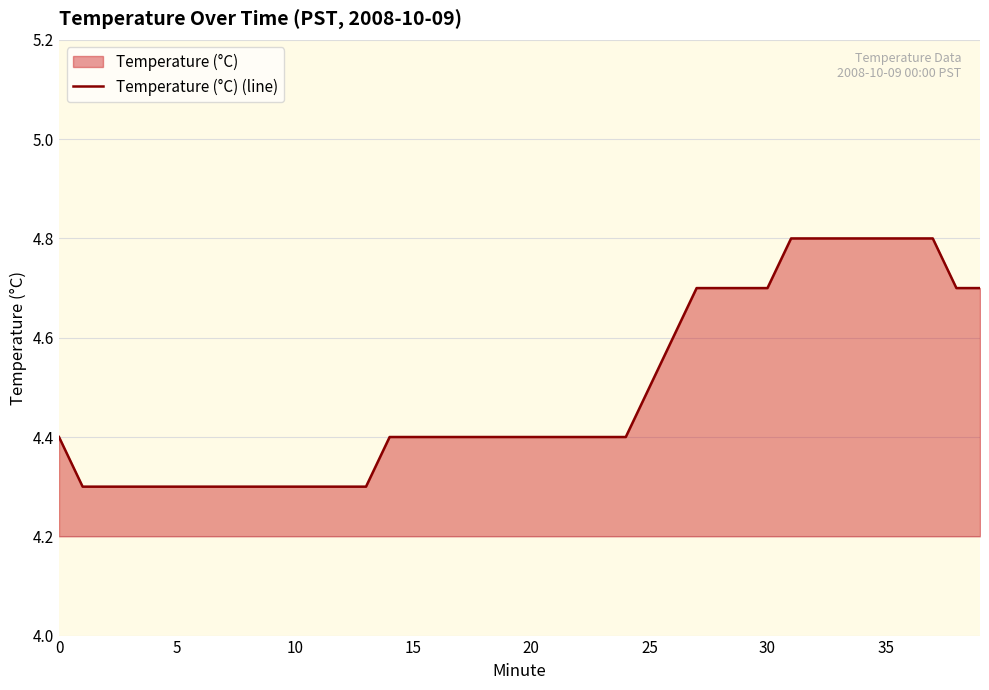

True or false: there are more than 0 points higher than both neighbors.

False